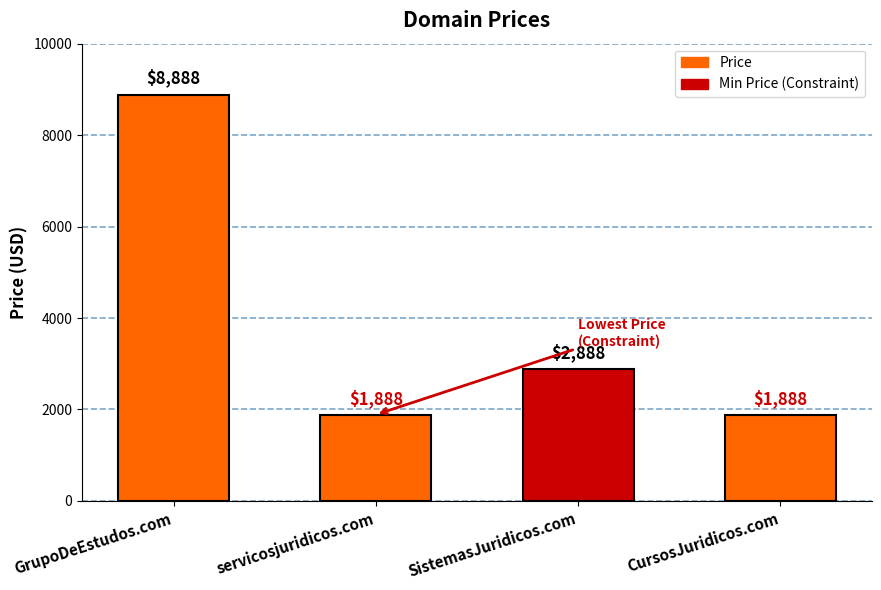

Approximately how many times larger is the value at servicosjuridicos.com compared to SistemasJuridicos.com?

0.7